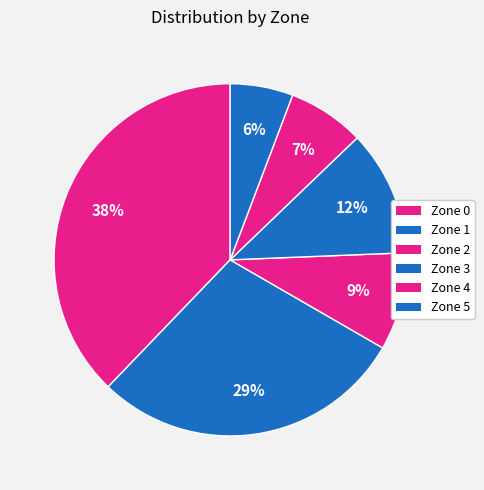

Which has a higher value, Zone 2 or Zone 0?

Zone 0